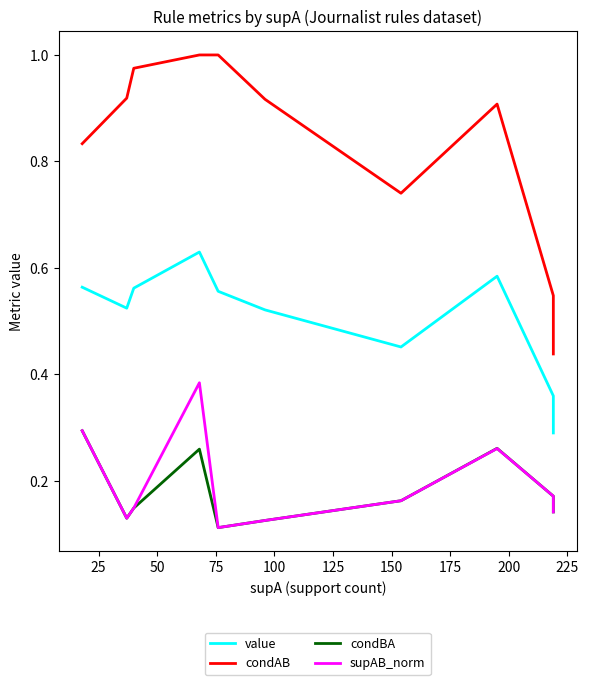

What are all the series names shown in the legend?

value, condAB, condBA, supAB_norm